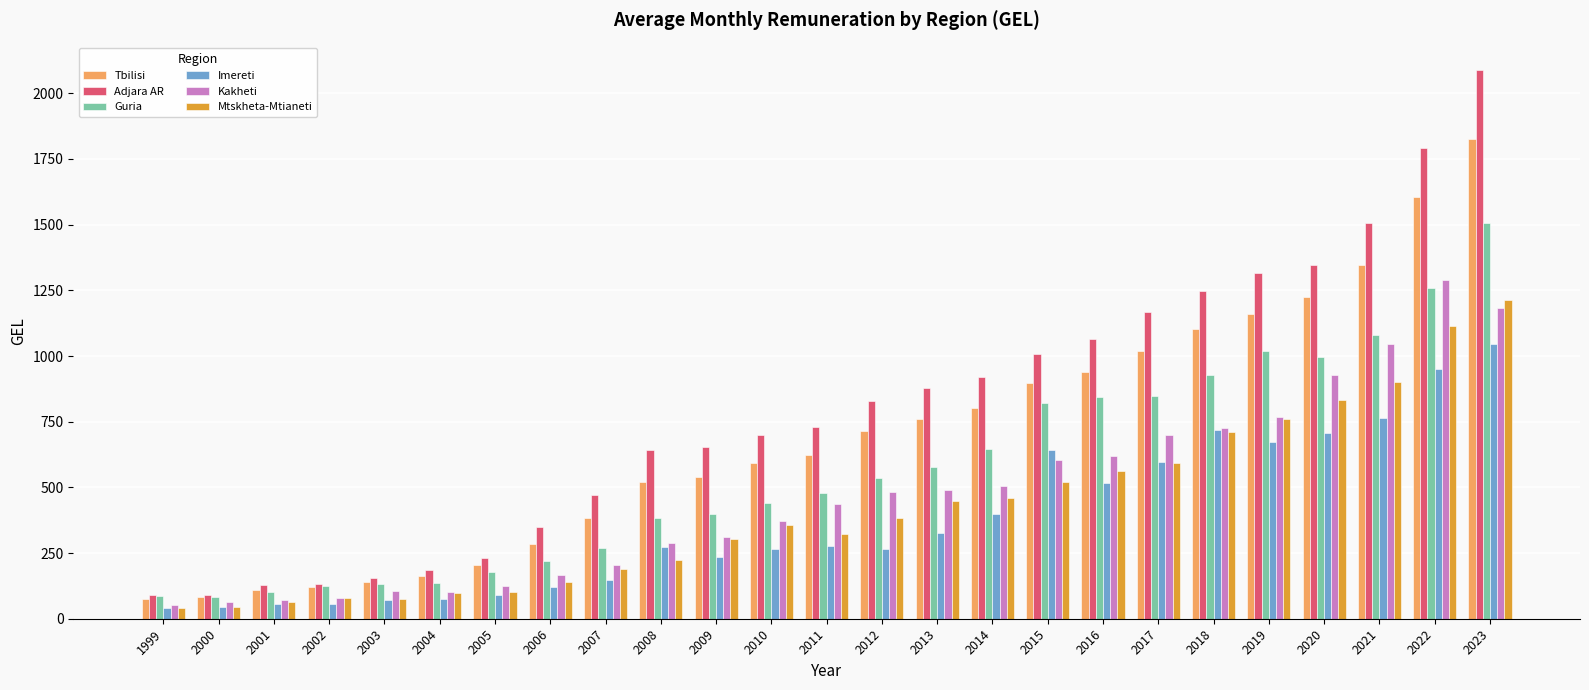

What is the value of the Tbilisi bar at the 23rd from the left?

1347.6